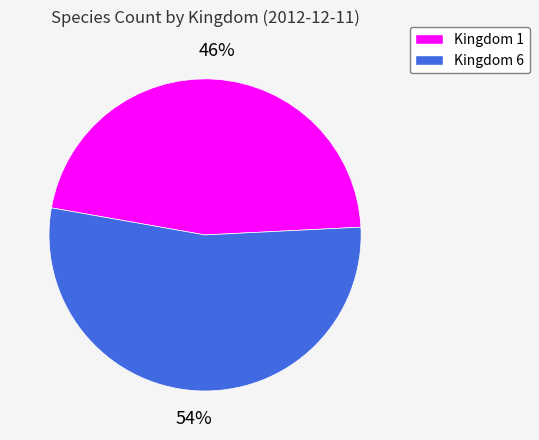

Do Kingdom 1 and Kingdom 6 together represent more than half of the pie?

Yes